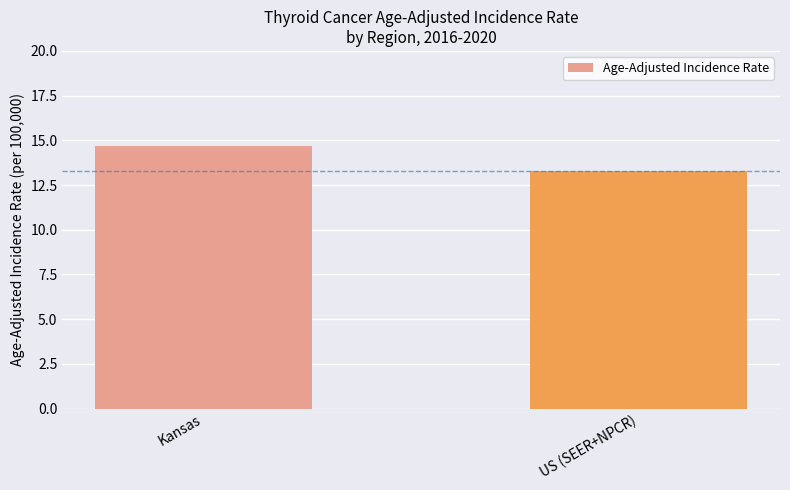

Between US (SEER+NPCR) and Kansas, which is larger?

Kansas